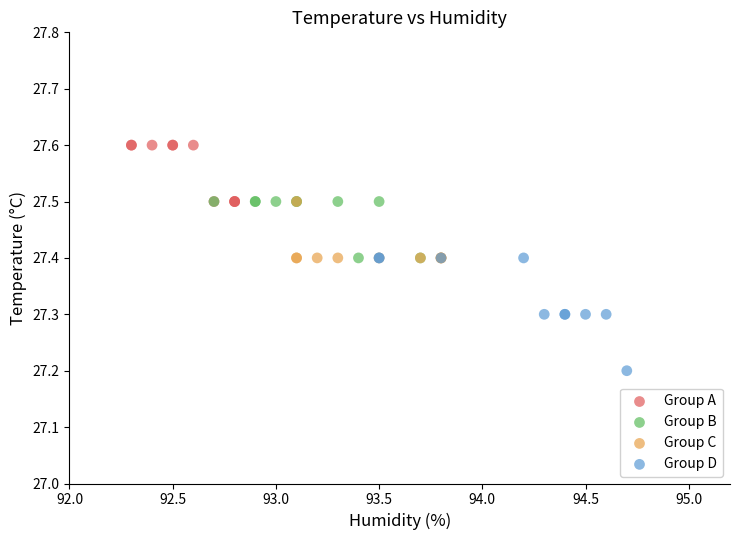

Which series contains the highest Y value?

Group A